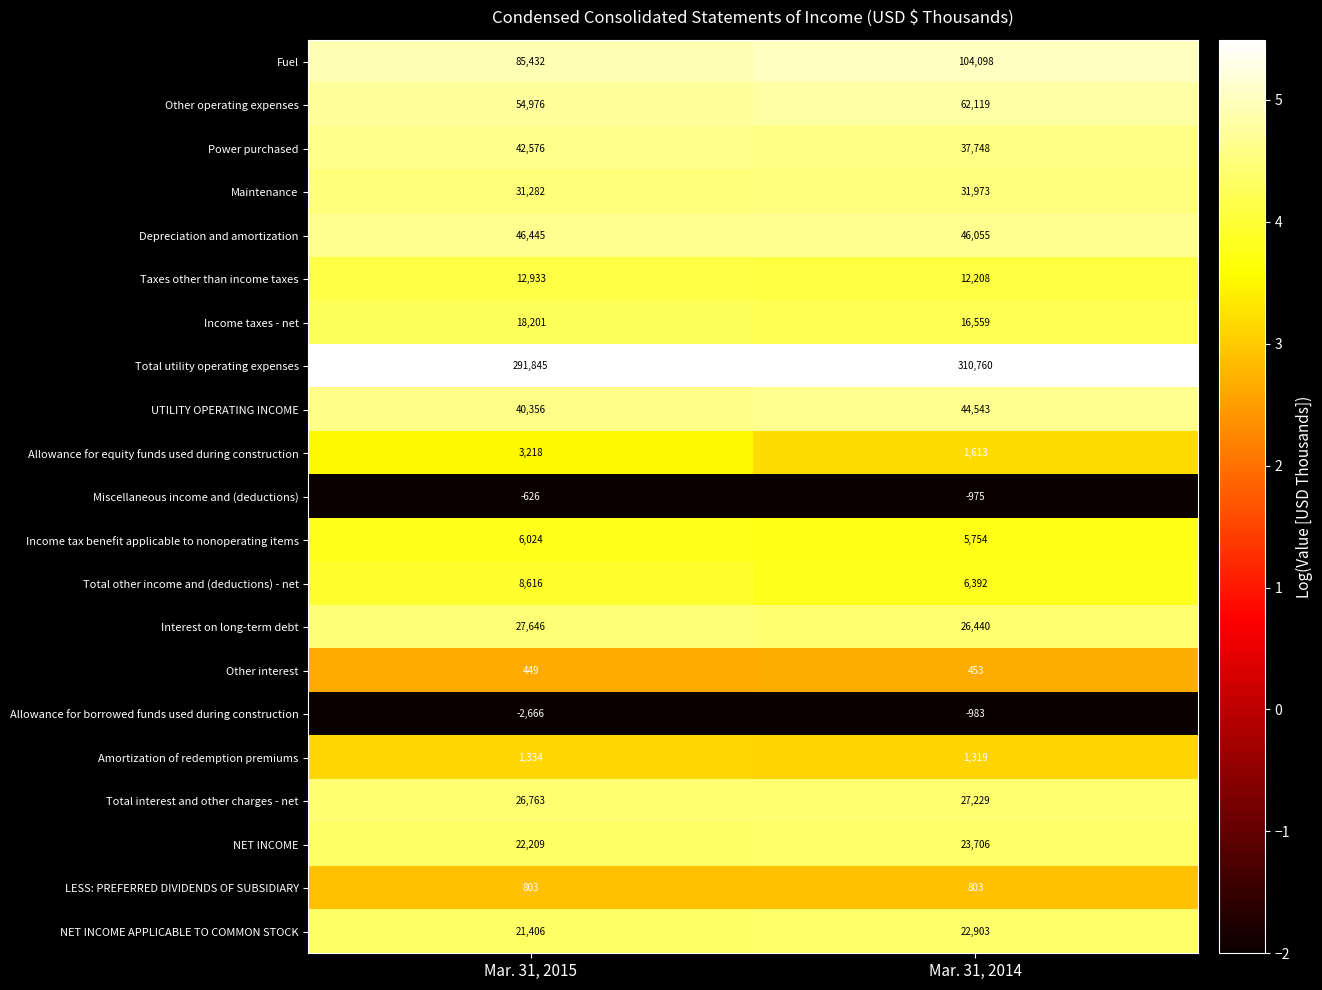

Rank the series at Mar. 31, 2014 from highest to lowest value.

Total utility operating expenses, Fuel, Other operating expenses, Depreciation and amortization, UTILITY OPERATING INCOME, Power purchased, Maintenance, Total interest and other charges - net, Interest on long-term debt, NET INCOME, NET INCOME APPLICABLE TO COMMON STOCK, Income taxes - net, Taxes other than income taxes, Total other income and (deductions) - net, Income tax benefit applicable to nonoperating items, Allowance for equity funds used during construction, Amortization of redemption premiums, LESS: PREFERRED DIVIDENDS OF SUBSIDIARY, Other interest, Miscellaneous income and (deductions), Allowance for borrowed funds used during construction